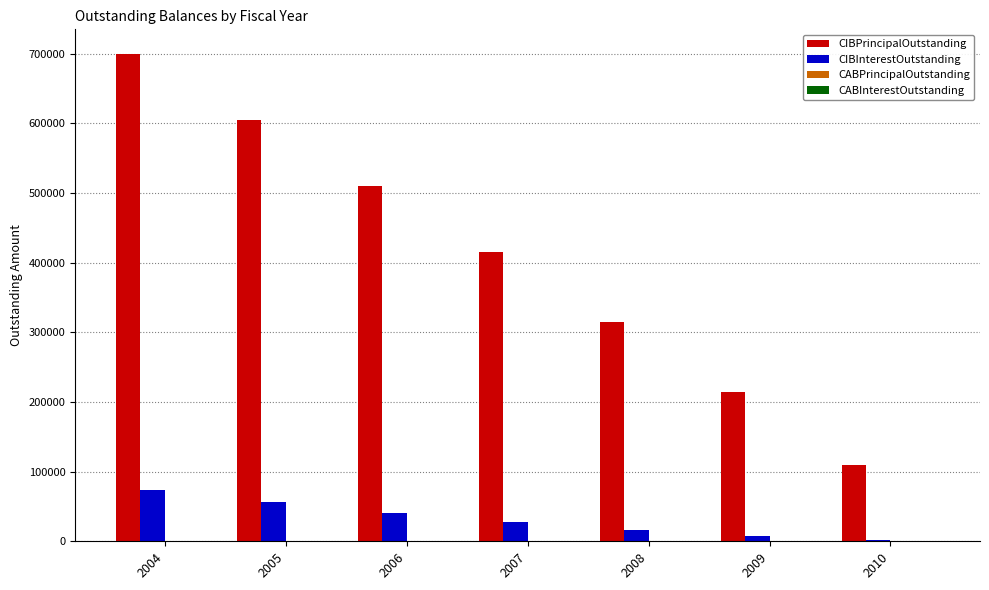

Which series has the largest range (max minus min)?

CIBPrincipalOutstanding